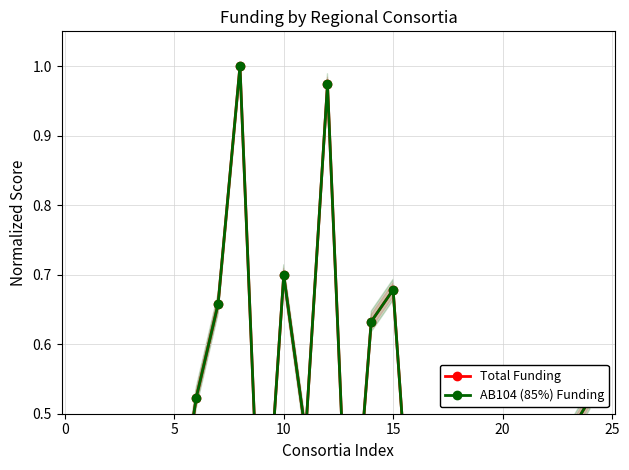

Between 15 and 25, which is larger?

25